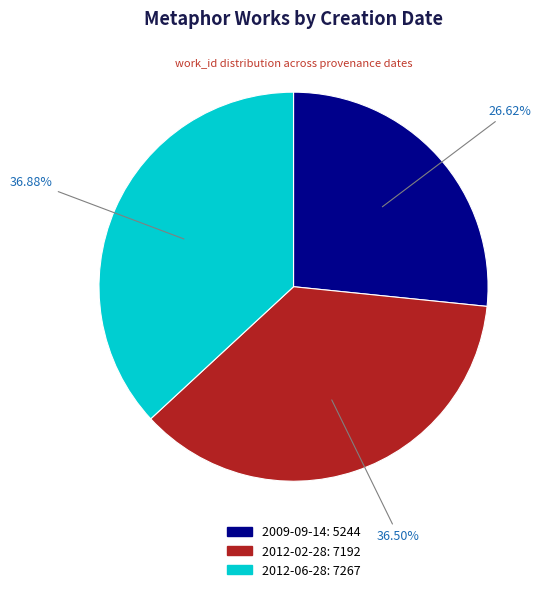

How many segments does this pie chart have?

3